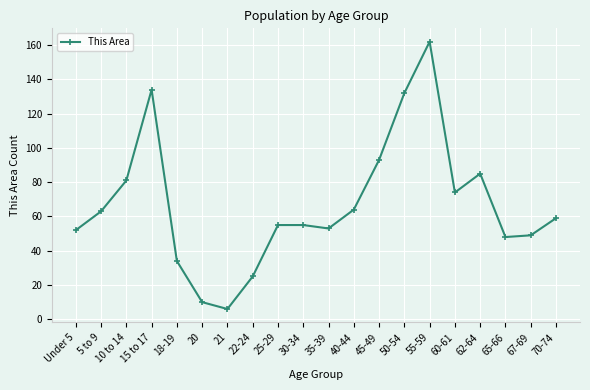

Reading left to right, extract all data points from this chart.

52	63	81	134	34	10	6	25	55	55	53	64	93	132	162	74	85	48	49	59